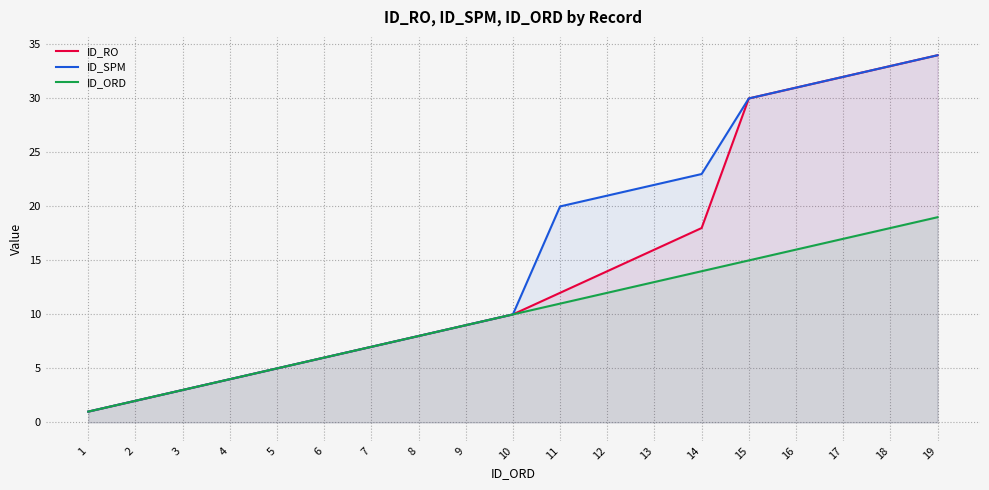

What is the difference between the maximum and second lowest values in the ID_RO series?

32